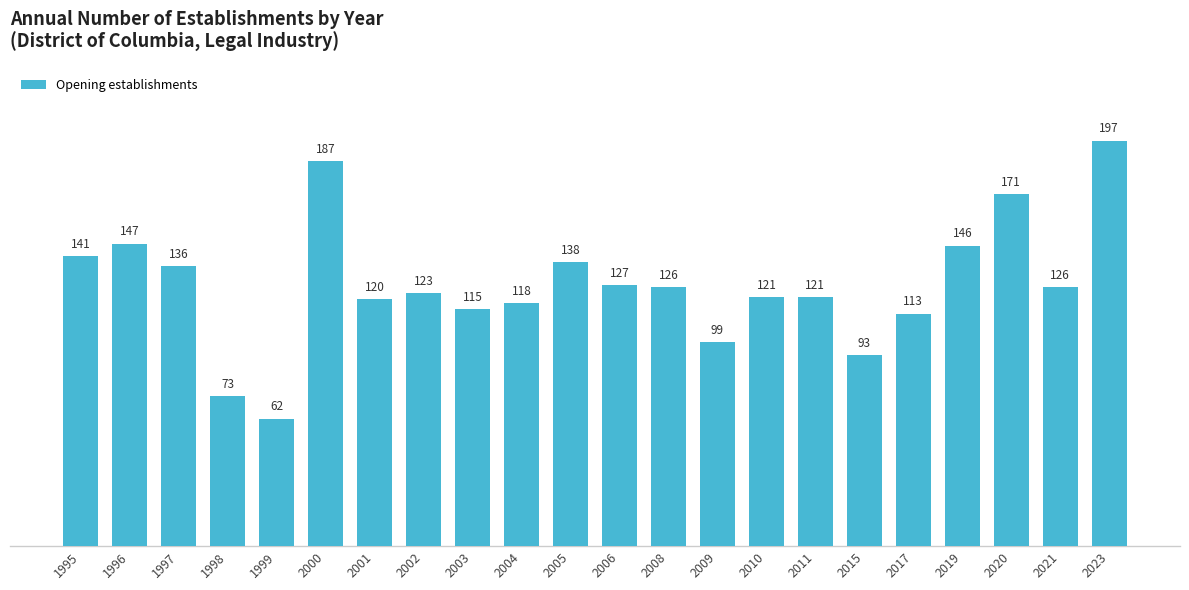

Is it true that the value at 2005 is 200?

False